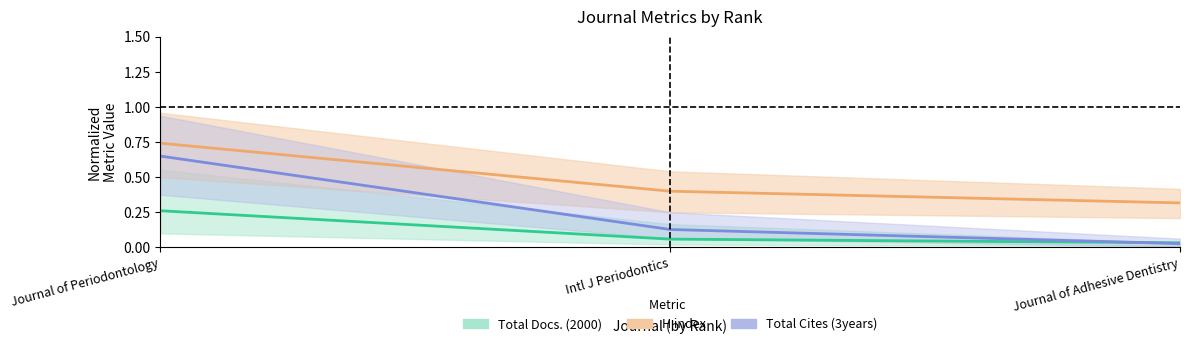

Reading right to left, transcribe all the data shown in this chart.

Total Docs. (2000): 0.0	0.1	0.3
H index: 0.3	0.4	0.7
Total Cites (3years): 0.0	0.1	0.7